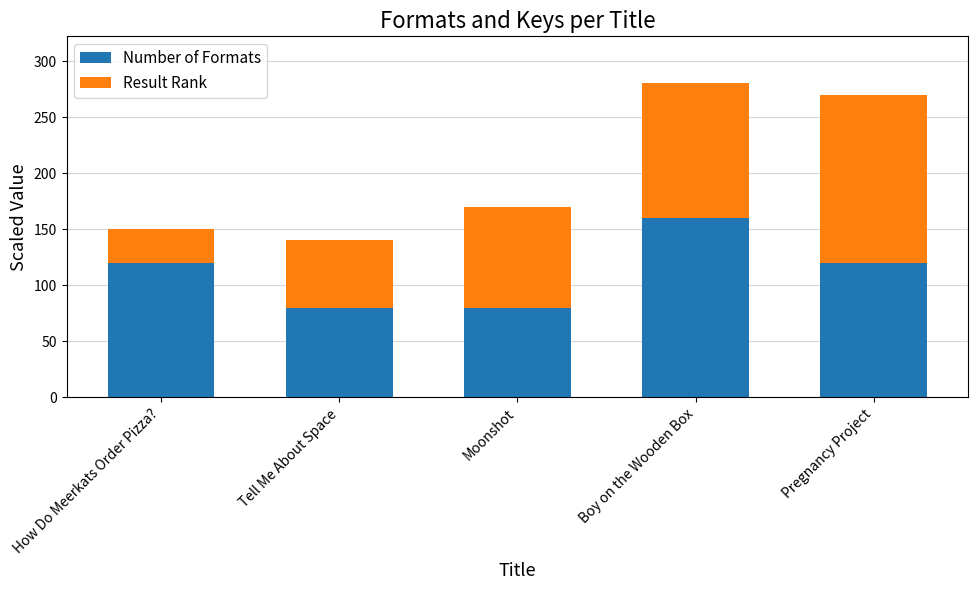

How many values in the Number of Formats series are below 120?

2